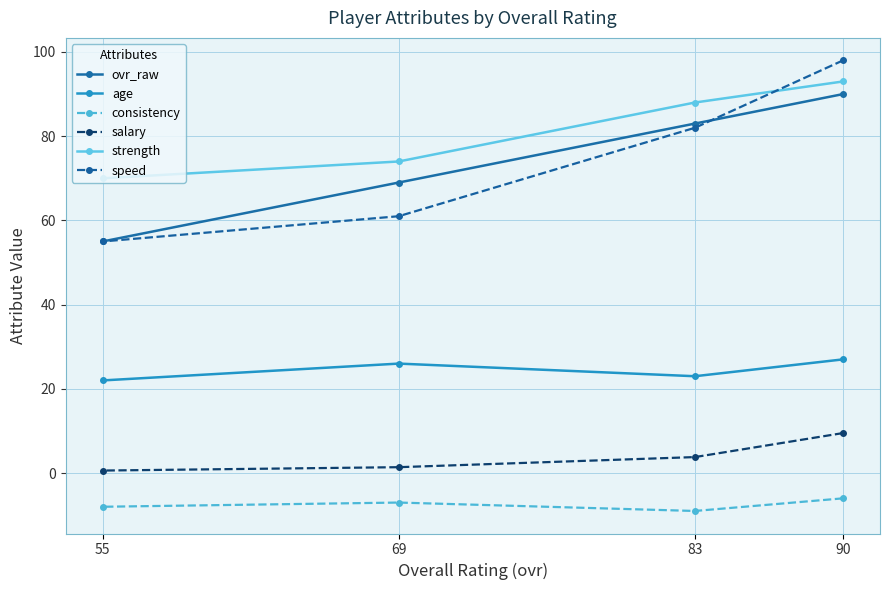

What is the maximum value for speed?

98.0